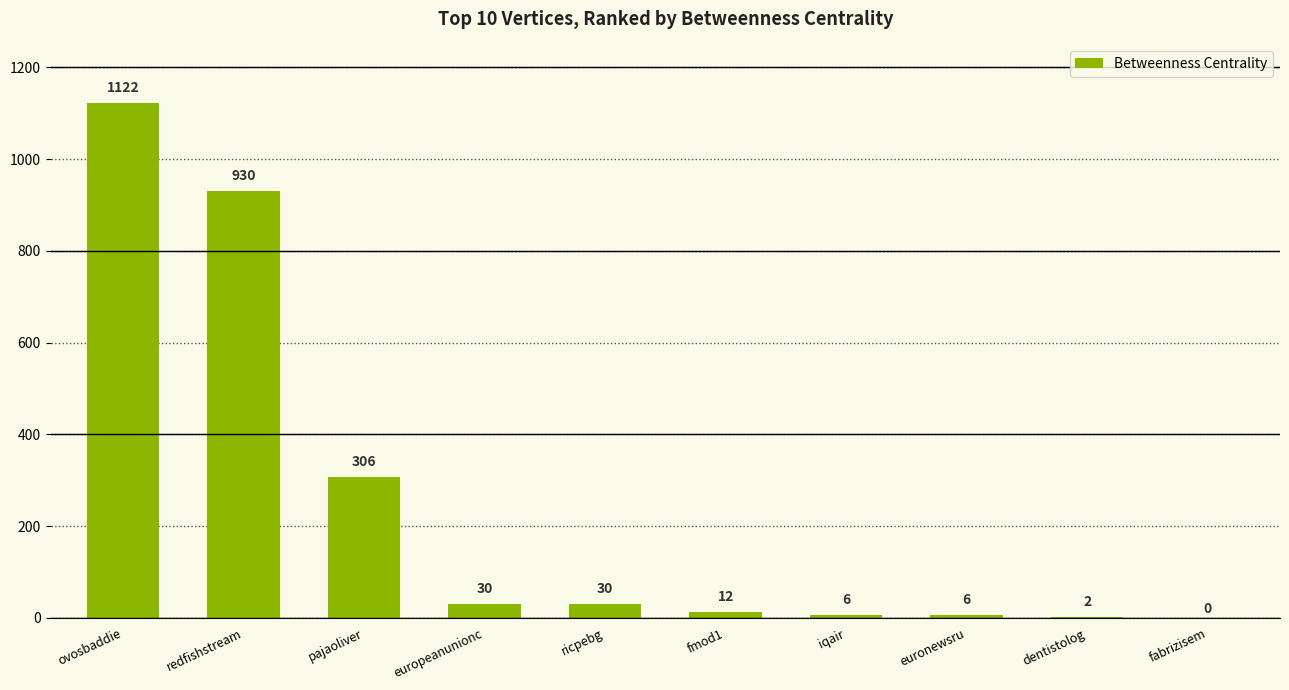

What is the sum of the values at pajaoliver and fabrizisem?

306